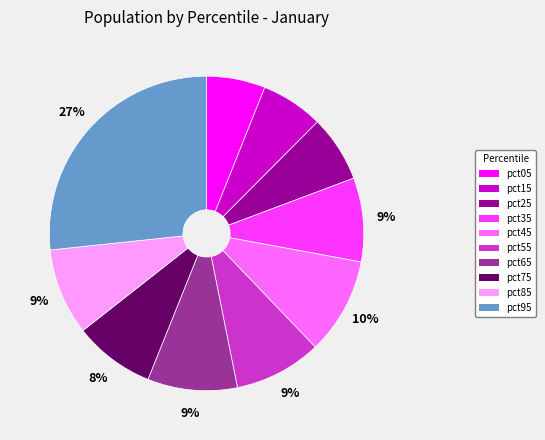

Do pct45 and pct25 together represent more than half of the pie?

No